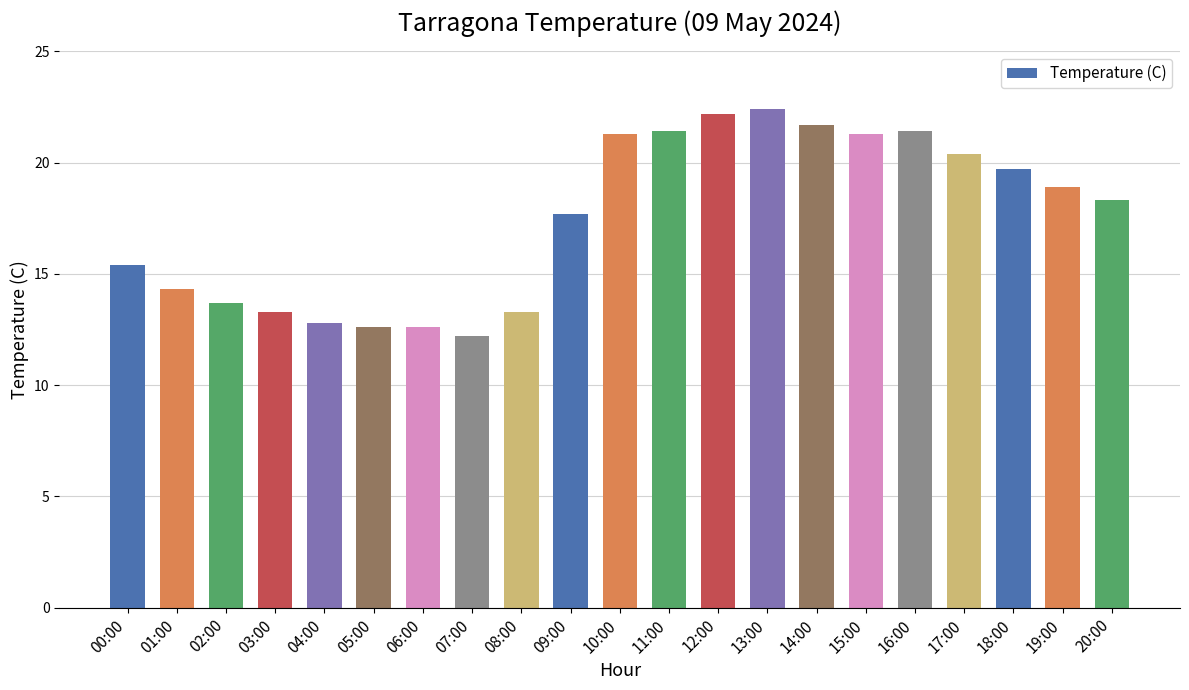

Are the bars grouped side by side (vs. stacked)?

No